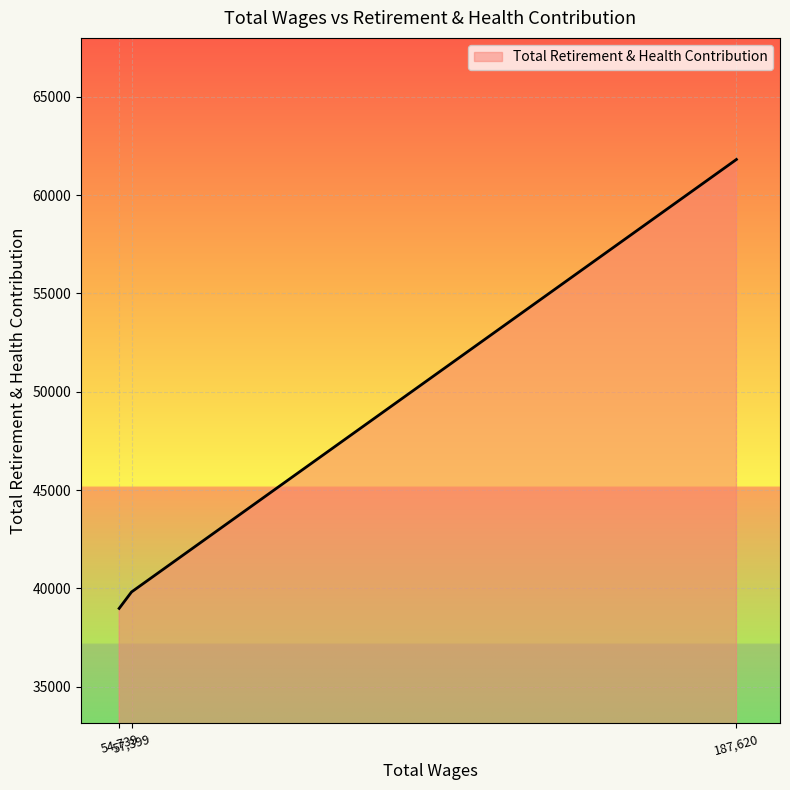

What is the average value?

46872